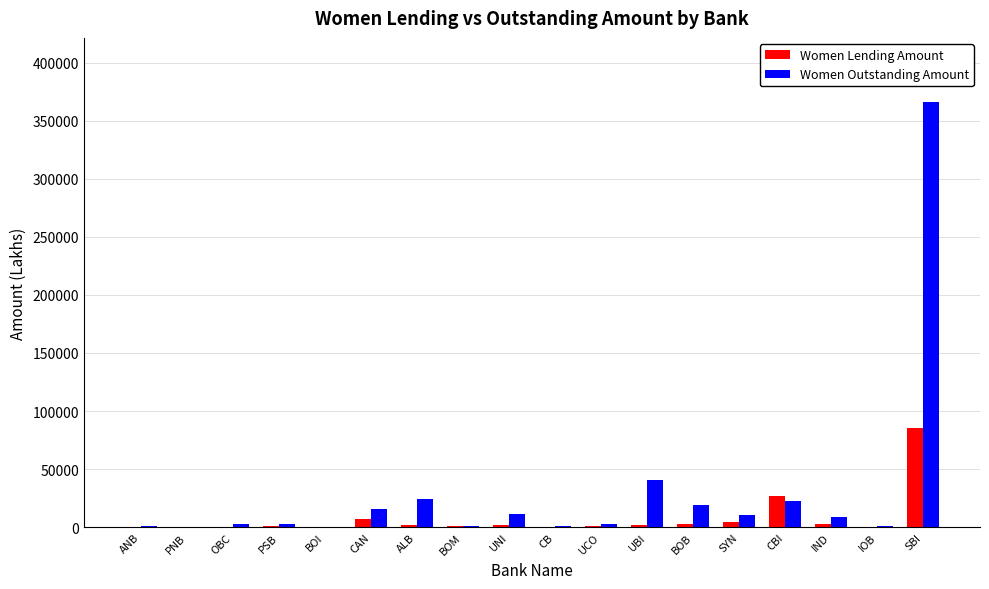

At which label does Women Lending Amount reach its peak?

SBI